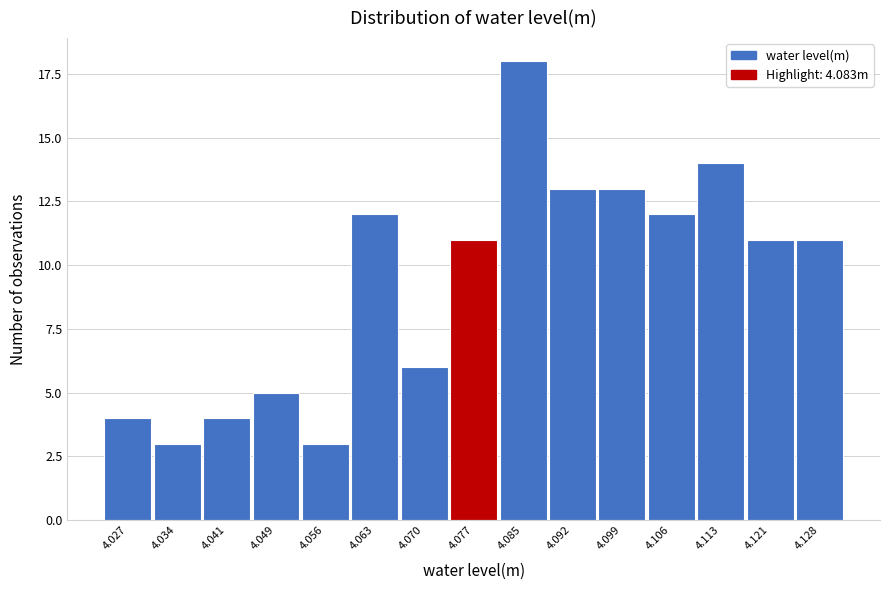

Reading right to left, transcribe all the data shown in this chart.

11	11	14	12	13	13	18	11	6	12	3	5	4	3	4